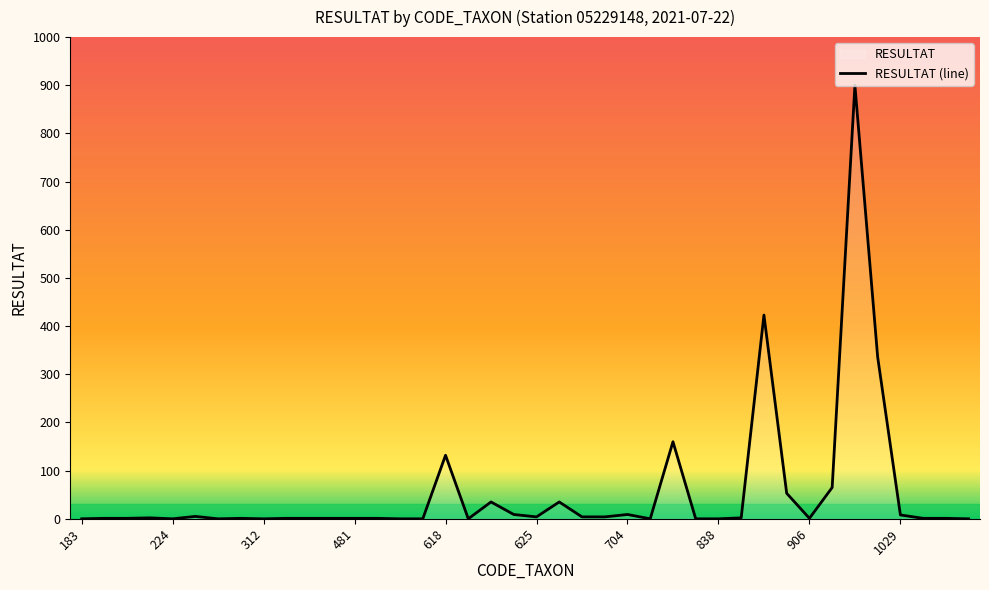

What is the difference between the maximum and minimum values?

900